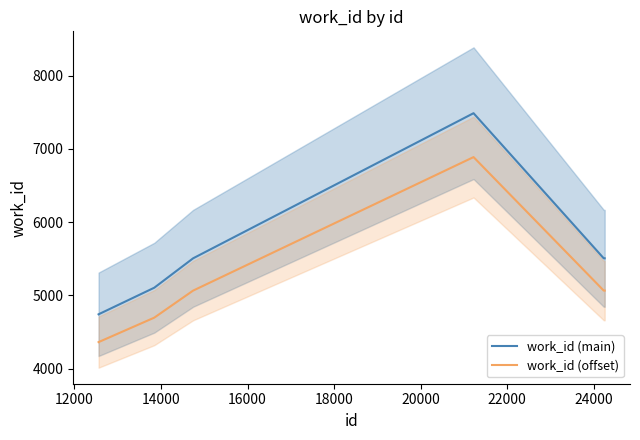

How many lines are shown in the chart?

2